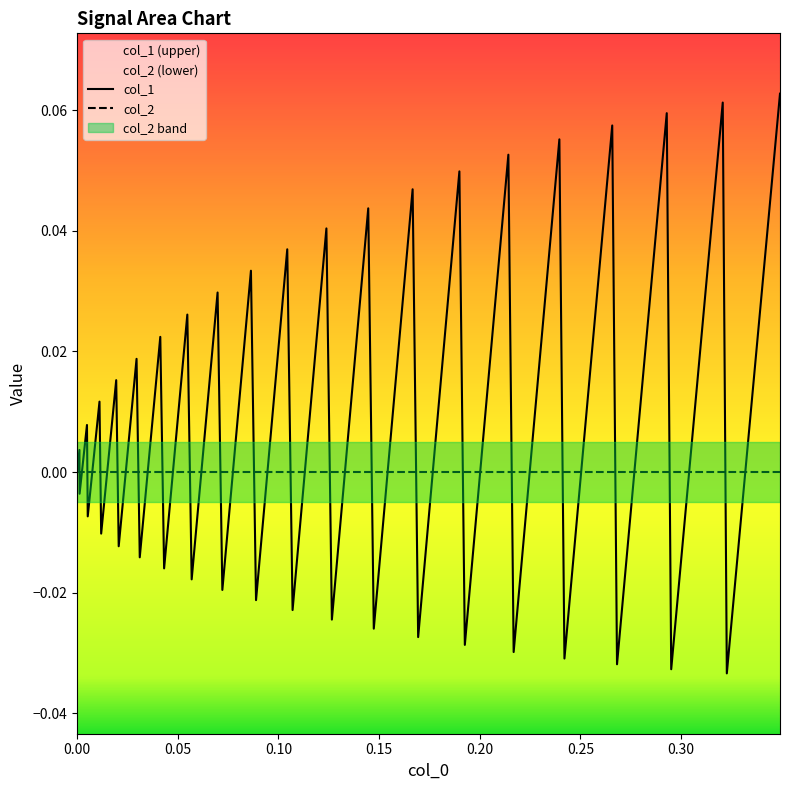

How many values are above zero?

20